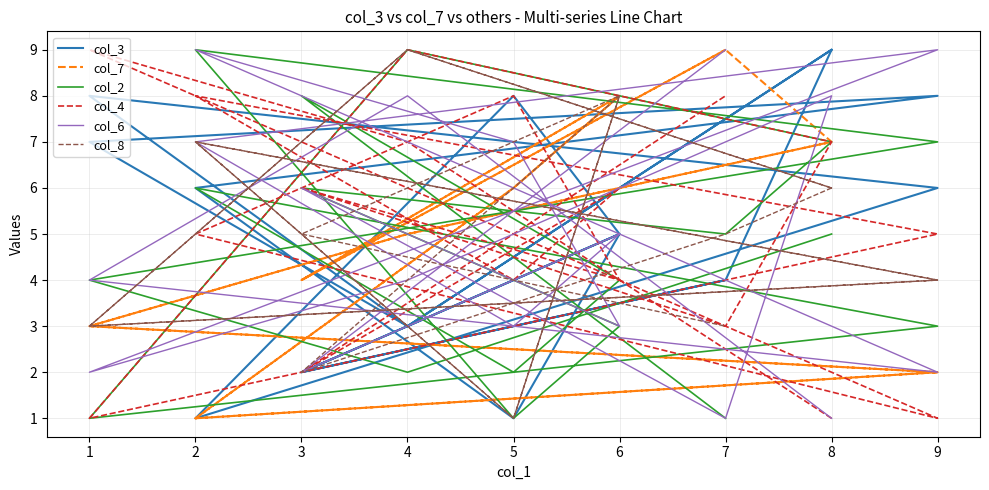

List the series in order of their peak value, highest first.

col_3, col_7, col_2, col_4, col_6, col_8